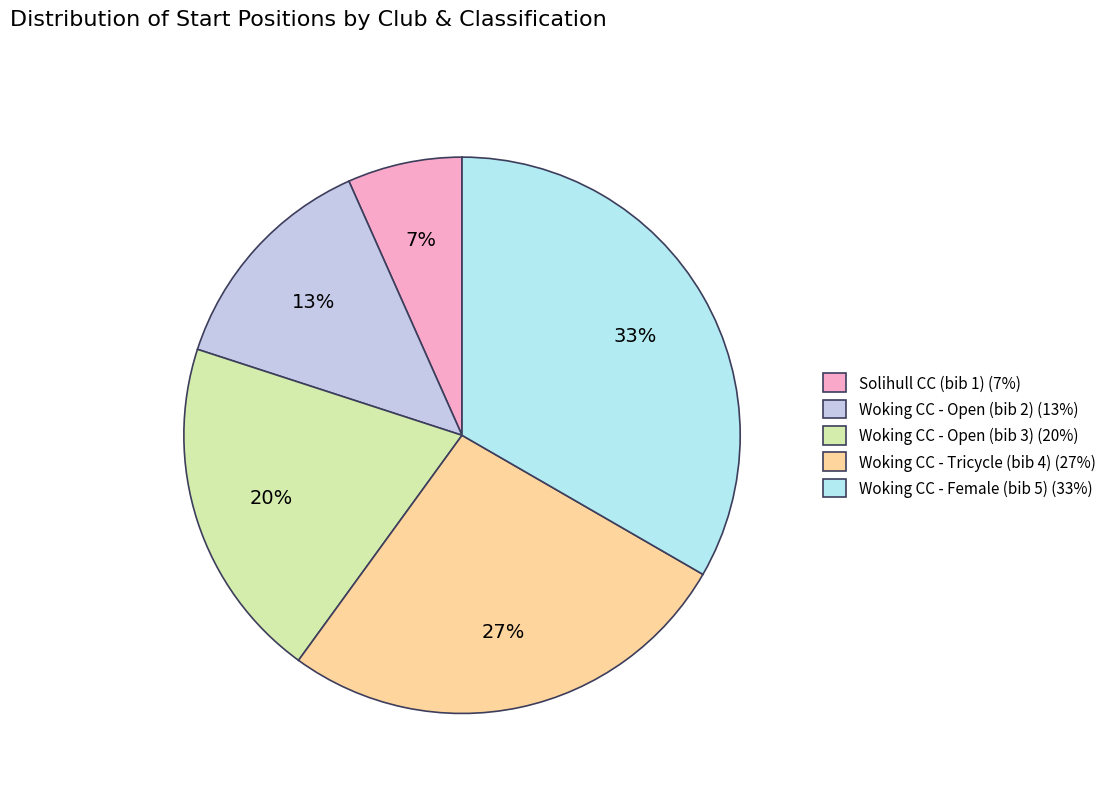

What is the change in value from Woking CC - Open (bib 2) to Woking CC - Female (bib 5)?

+3